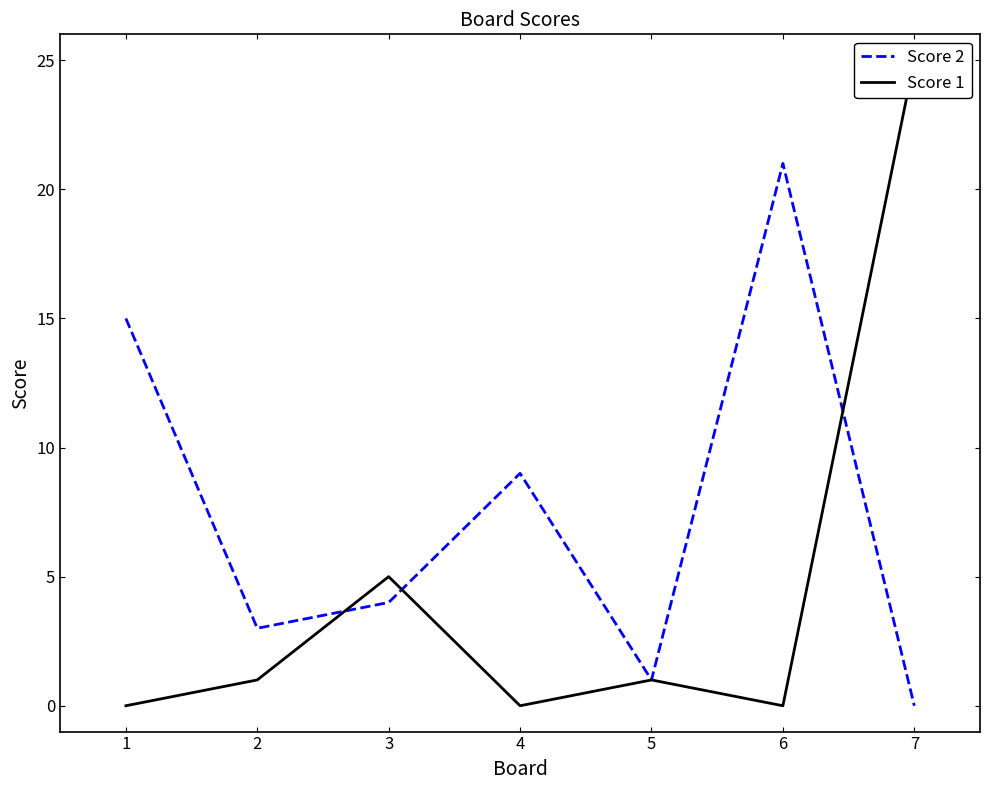

The Score 2 series shows 5 at 3. True or false?

False